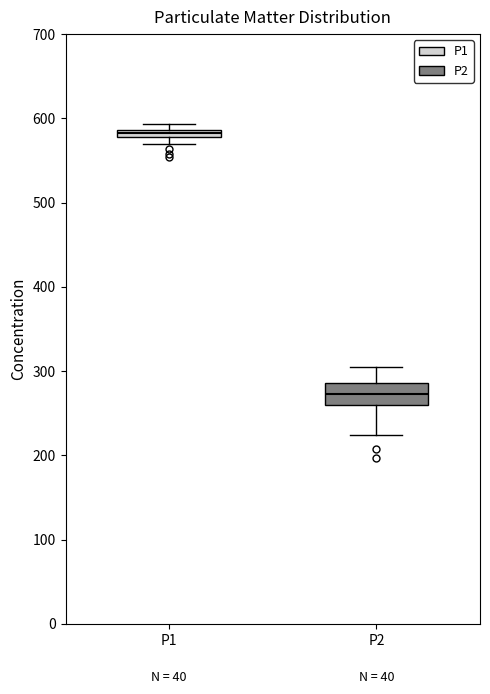

Which box has the highest median line?

P1